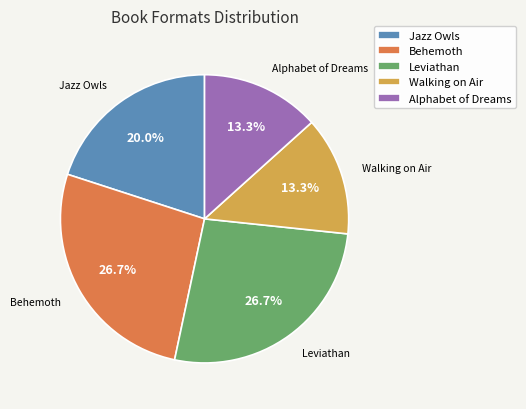

How many slices are in this pie chart?

5